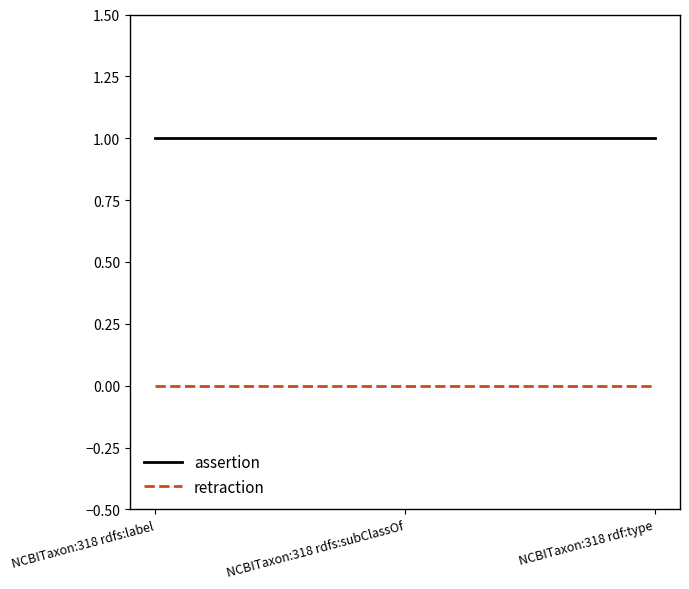

What position from the left is NCBITaxon:318 rdfs:label?

1